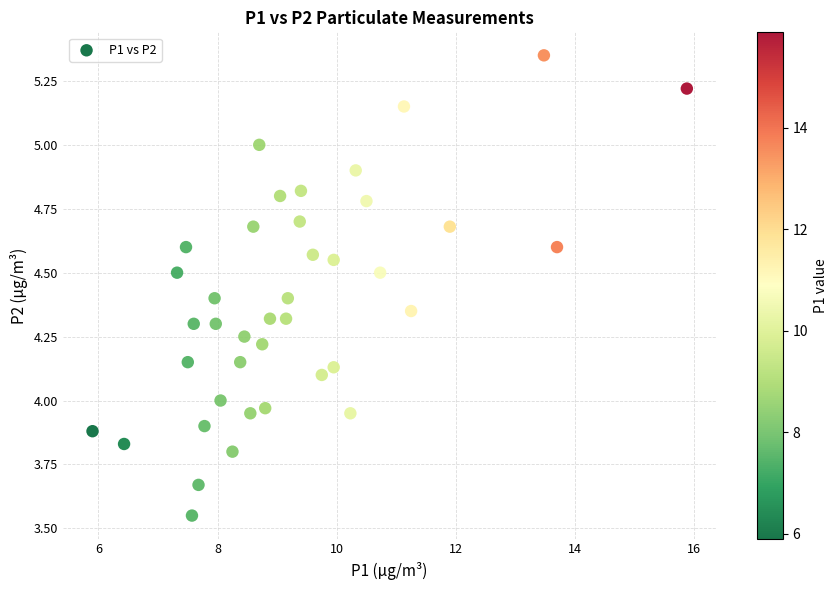

What is the range of X values (max minus min)?

10.0